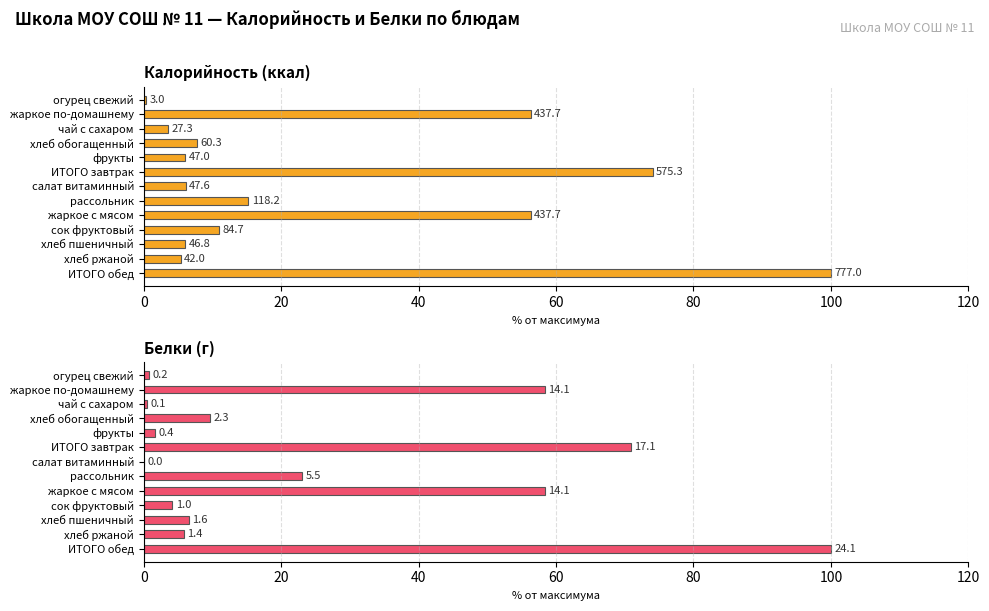

Which series has the largest total across all categories?

Калорийность (ккал)